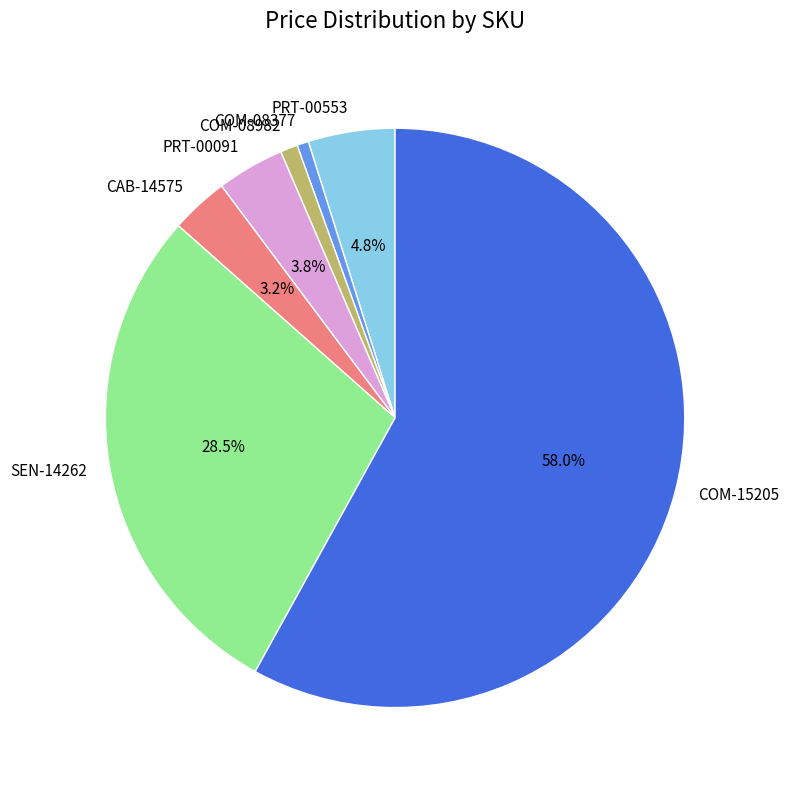

Is there any slice that represents more than half of the pie?

Yes